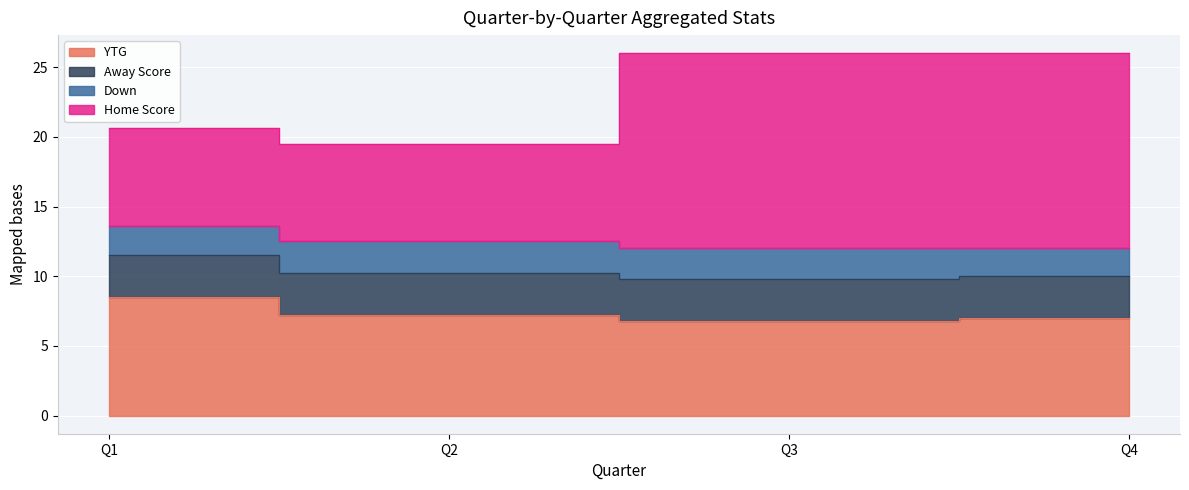

True or false: YTG and Home Score intersect in this chart.

False